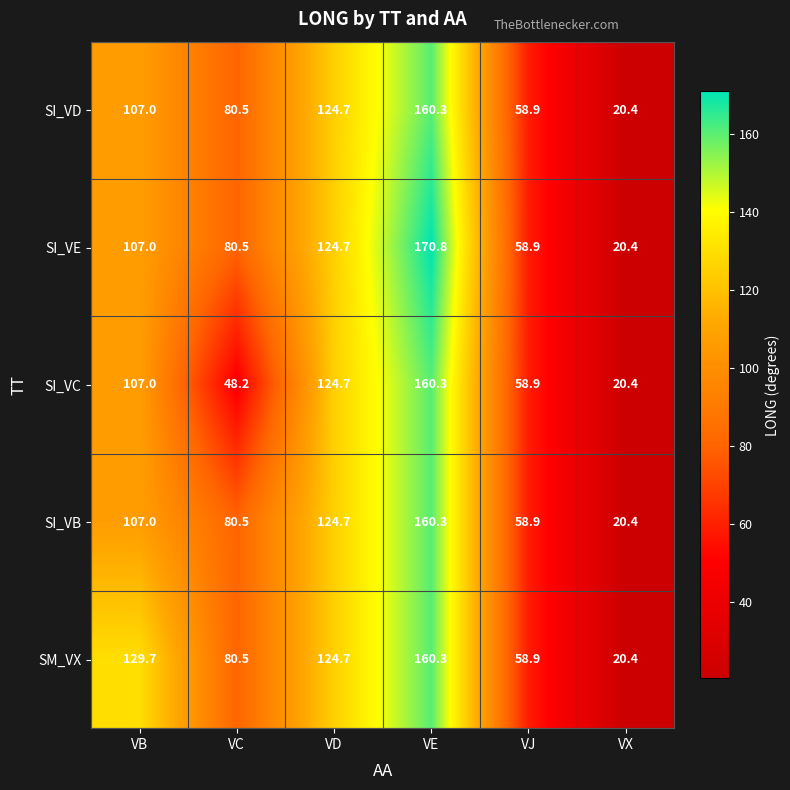

Which series has the widest spread of values?

SI_VE